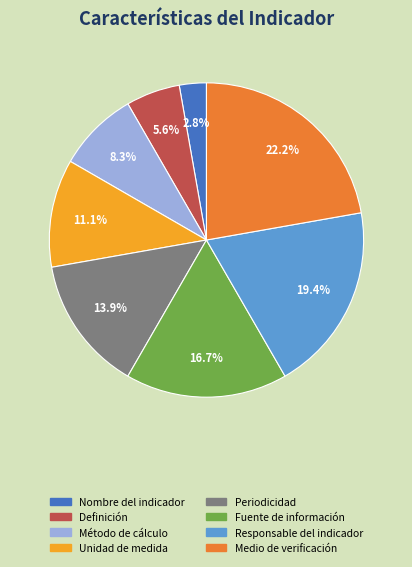

To the nearest percent, what percentage of the pie is Responsable del indicador?

19%